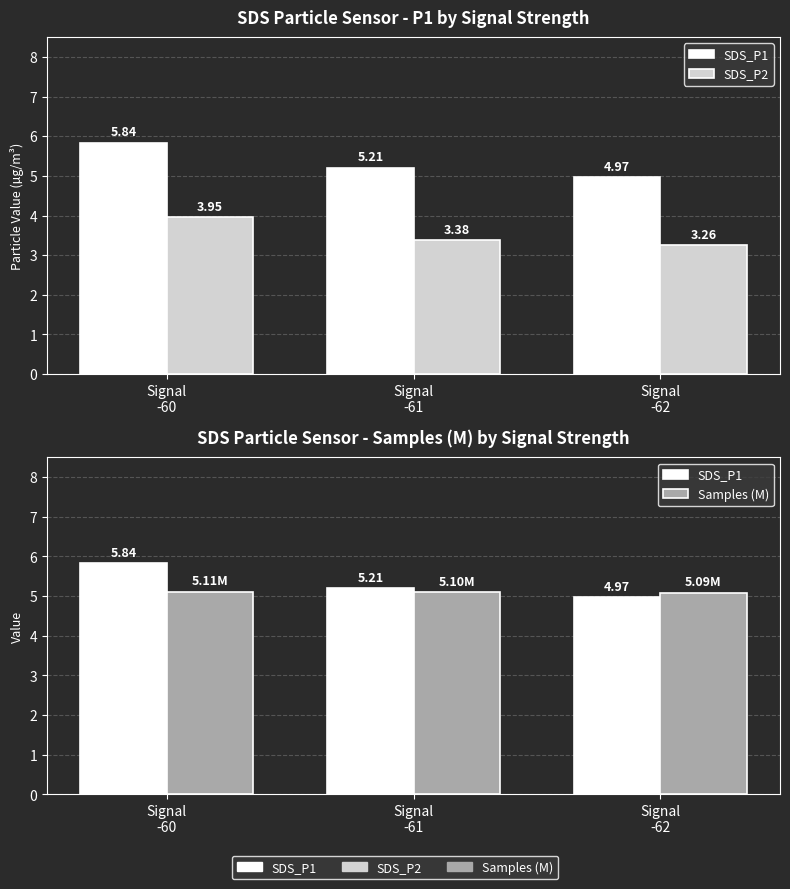

Between Signal
-61 and Signal
-62, which is larger?

Signal
-61